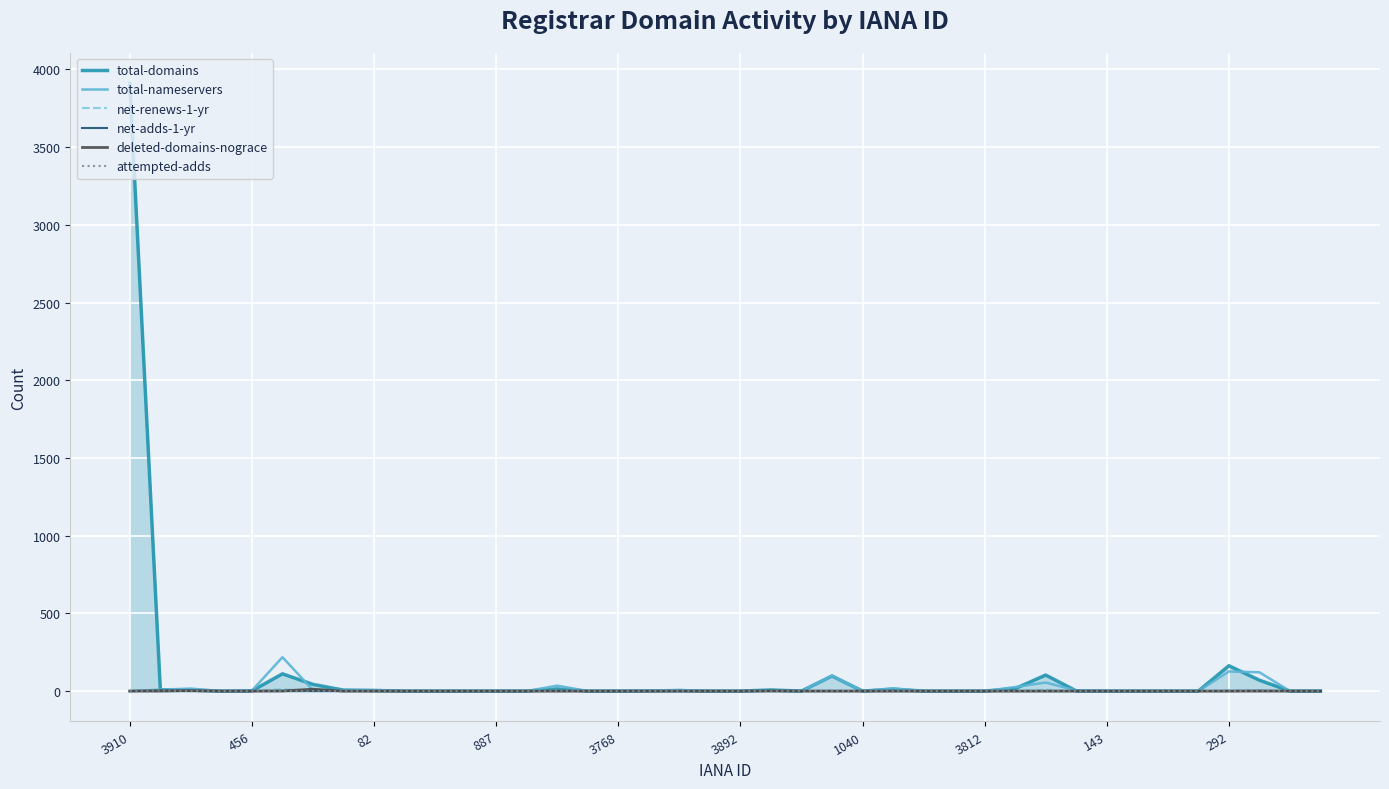

True or false: net-renews-1-yr and attempted-adds cross at least once.

False